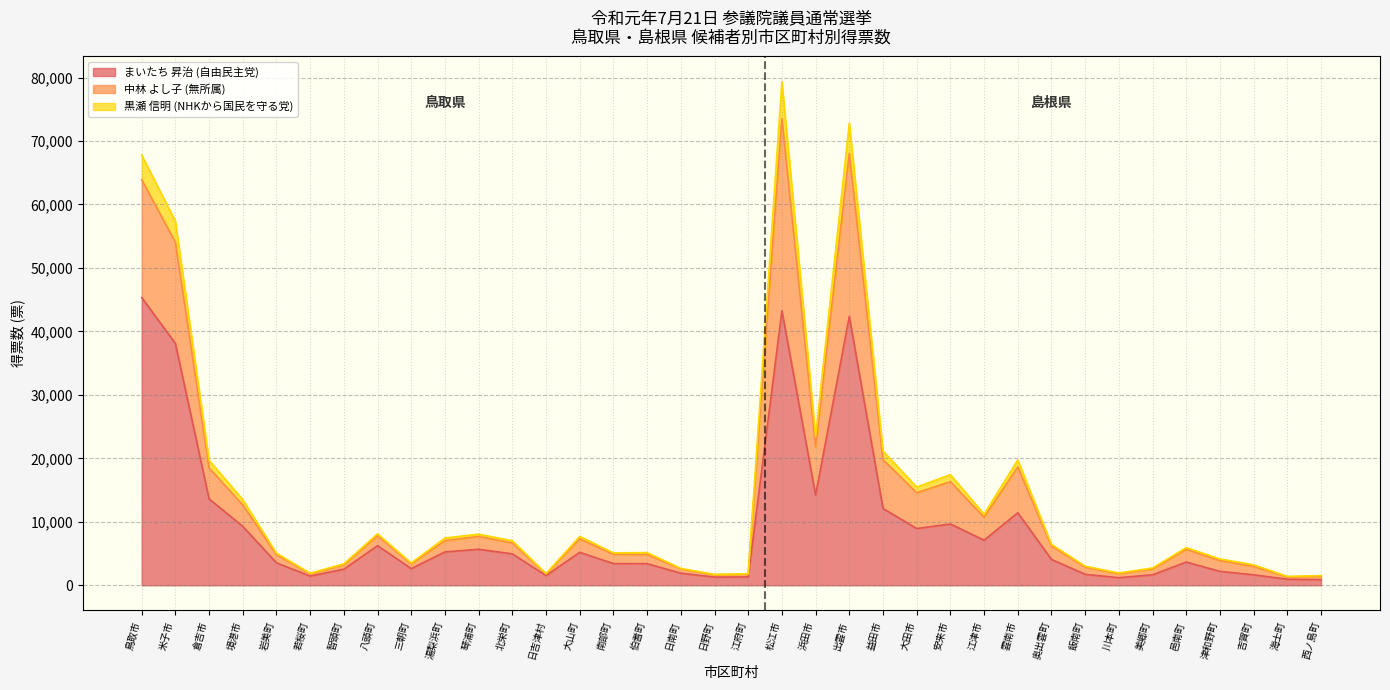

List the labels in order of 中林 よし子 (無所属) value, smallest first.

海士町, 西ノ島町, 日野町, 江府町, 日吉津村, 若桜町, 川本町, 日南町, 美郷町, 飯南町, 吉賀町, 智頭町, 三朝町, 津和野町, 岩美町, 南部町, 伯耆町, 邑南町, 奥出雲町, 北栄町, 湯梨浜町, 大山町, 琴浦町, 八頭町, 江津市, 境港市, 大田市, 安来市, 倉吉市, 雲南市, 益田市, 浜田市, 米子市, 鳥取市, 出雲市, 松江市